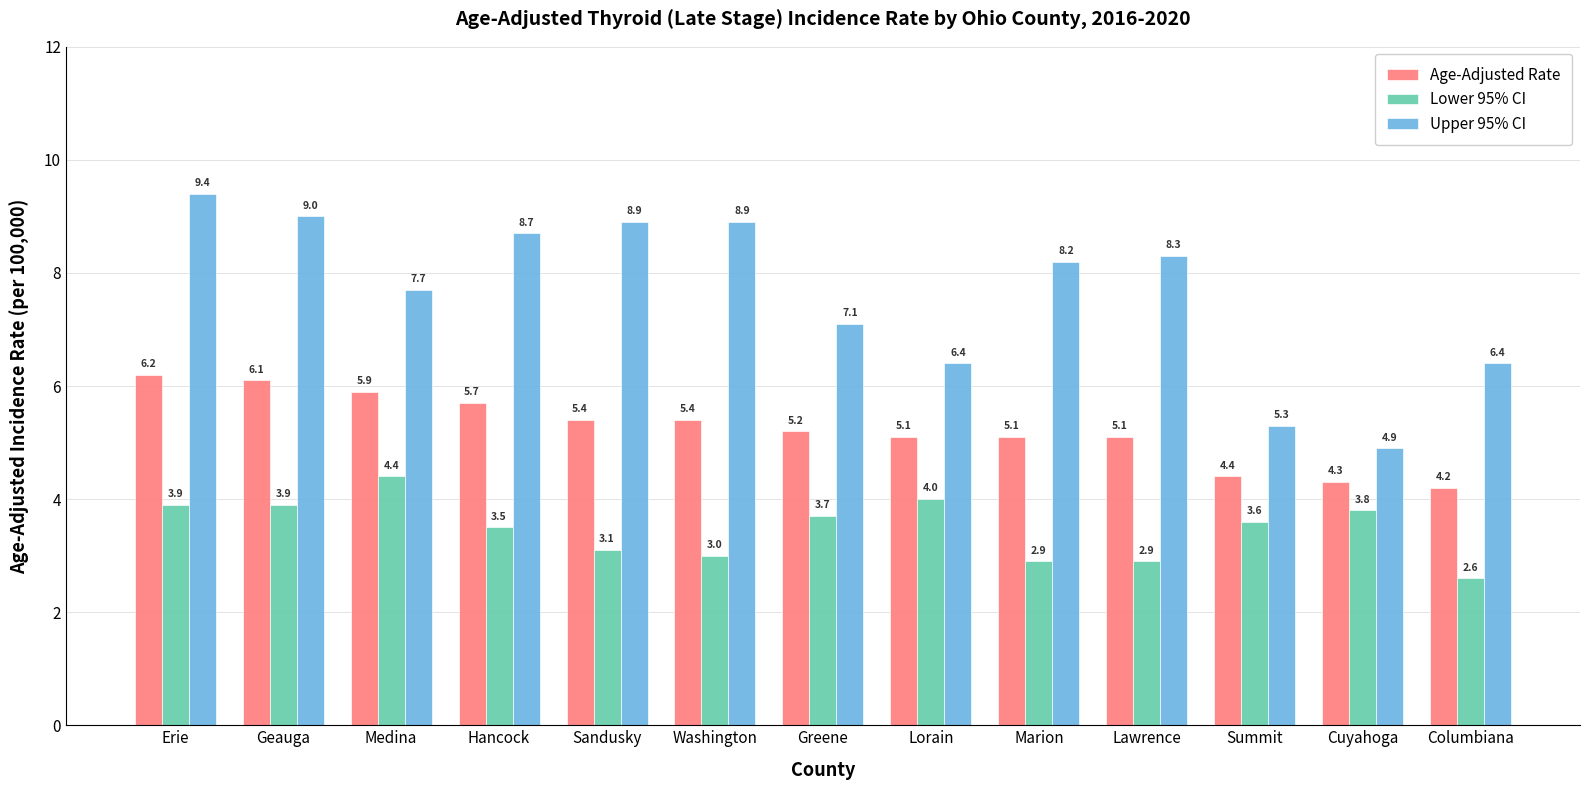

List the series in order of their peak value, lowest first.

Lower 95% CI, Age-Adjusted Rate, Upper 95% CI